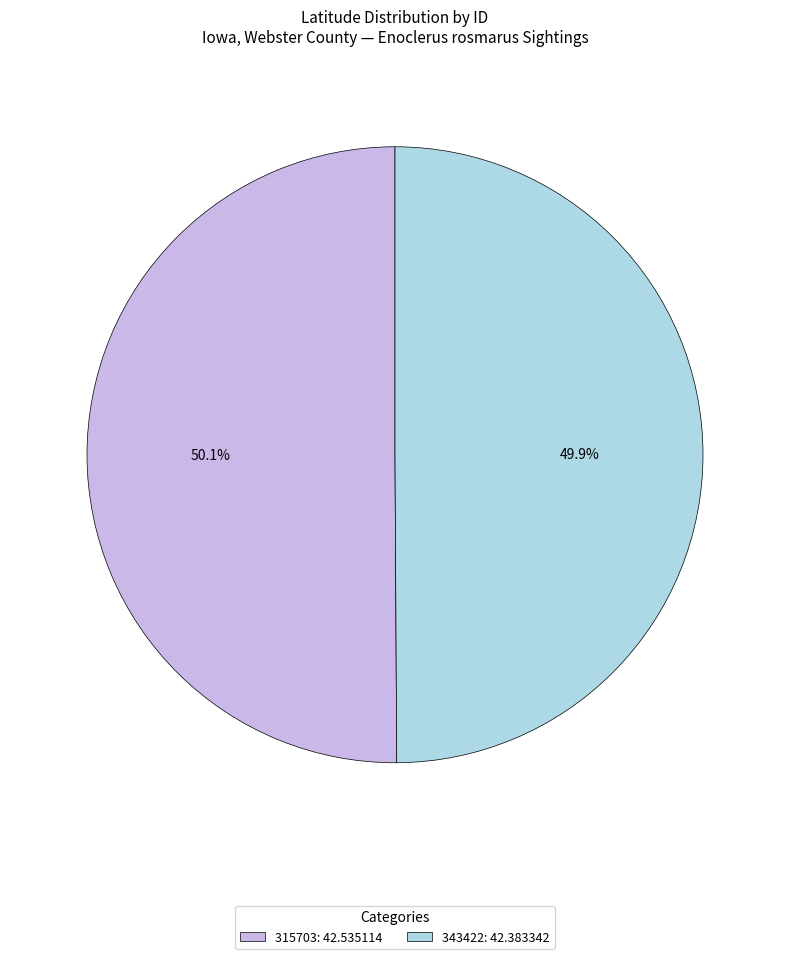

Is it true that 315703 is 45% of the pie?

False